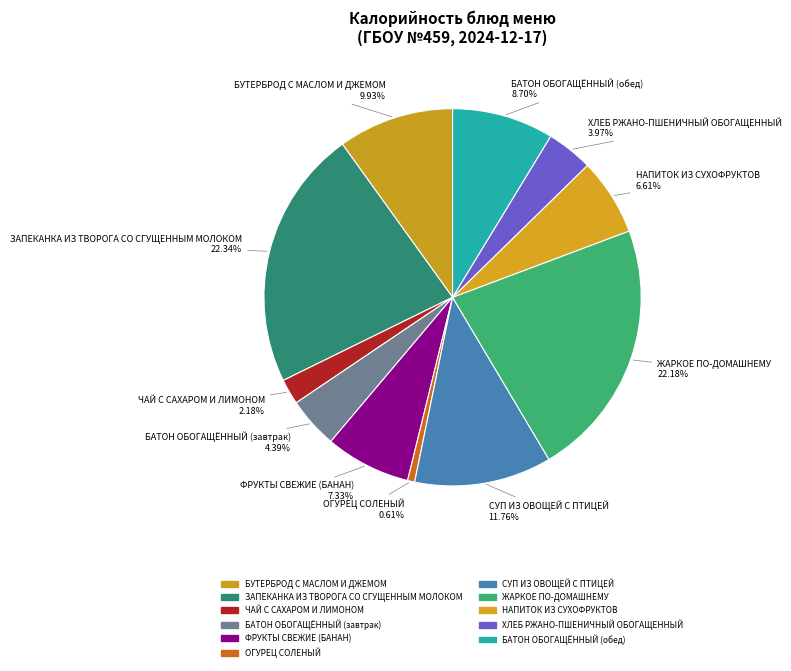

The ЗАПЕКАНКА ИЗ ТВОРОГА СО СГУЩЕННЫМ МОЛОКОМ slice represents 12% of the pie. True or false?

False